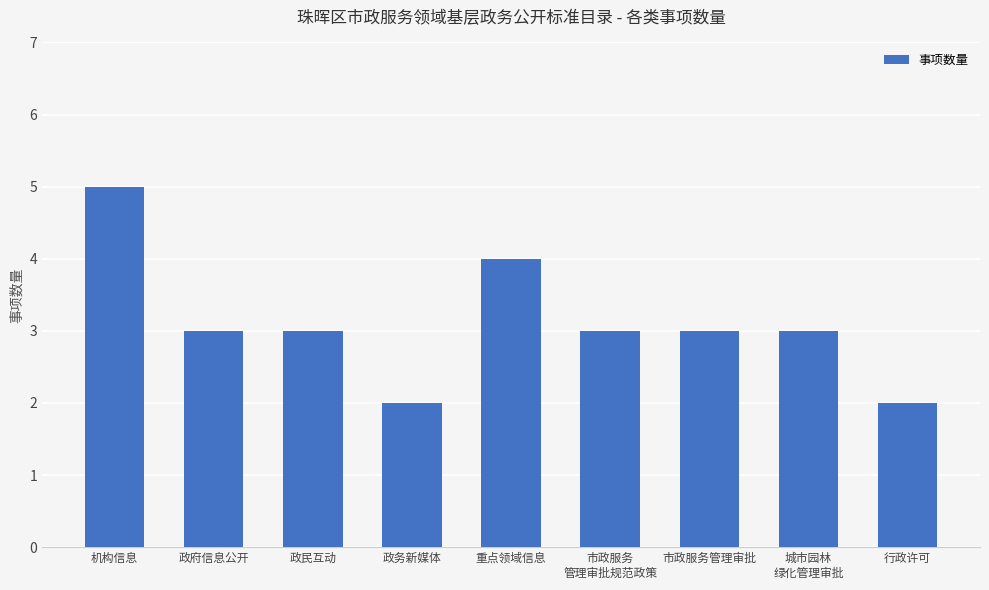

Reading right to left, list all the values displayed in this chart.

2	3	3	3	4	2	3	3	5